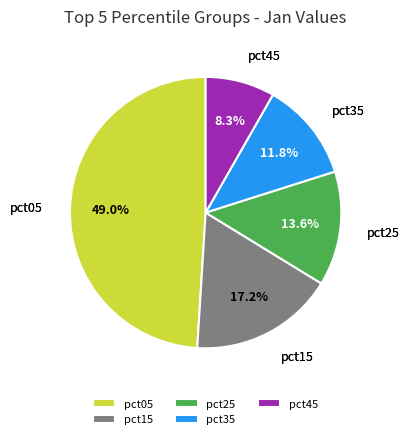

Approximately how many times larger is the value at pct05 compared to pct15?

2.8